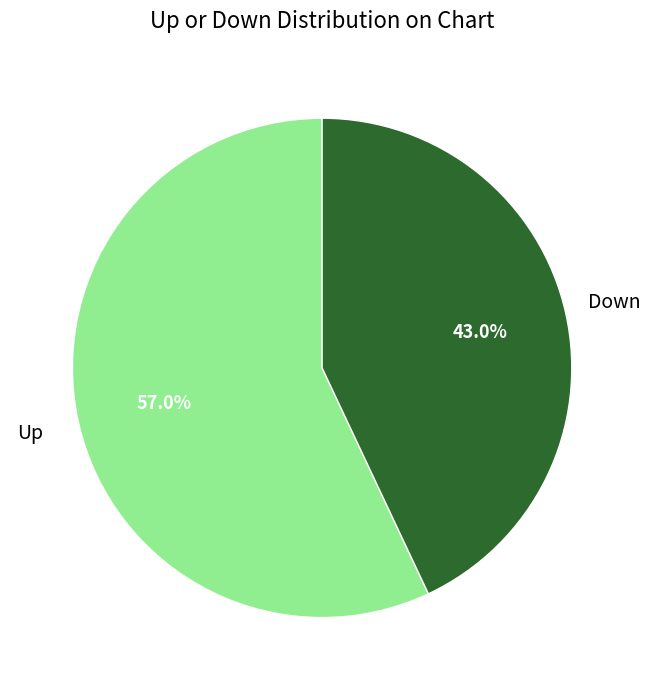

Is there a majority slice in this chart?

Yes